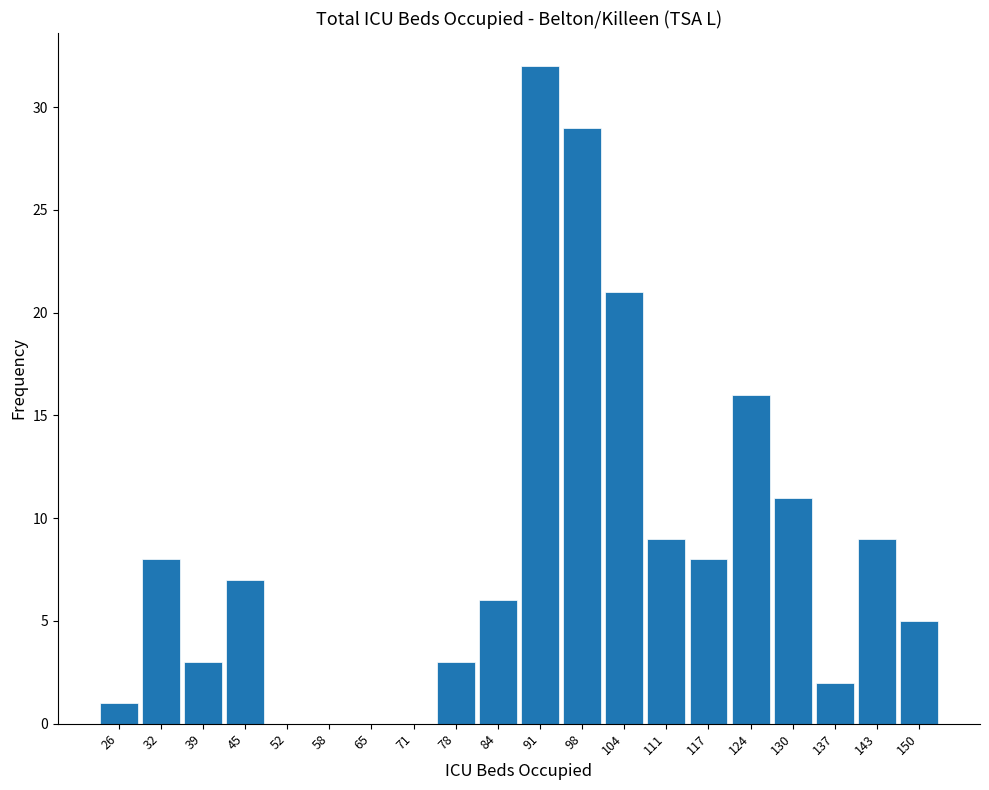

Reading left to right, what are all the values shown in this chart?

26=1	32=8	39=3	45=7	52=0	58=0	65=0	71=0	78=3	84=6	91=32	98=29	104=21	111=9	117=8	124=16	130=11	137=2	143=9	150=5